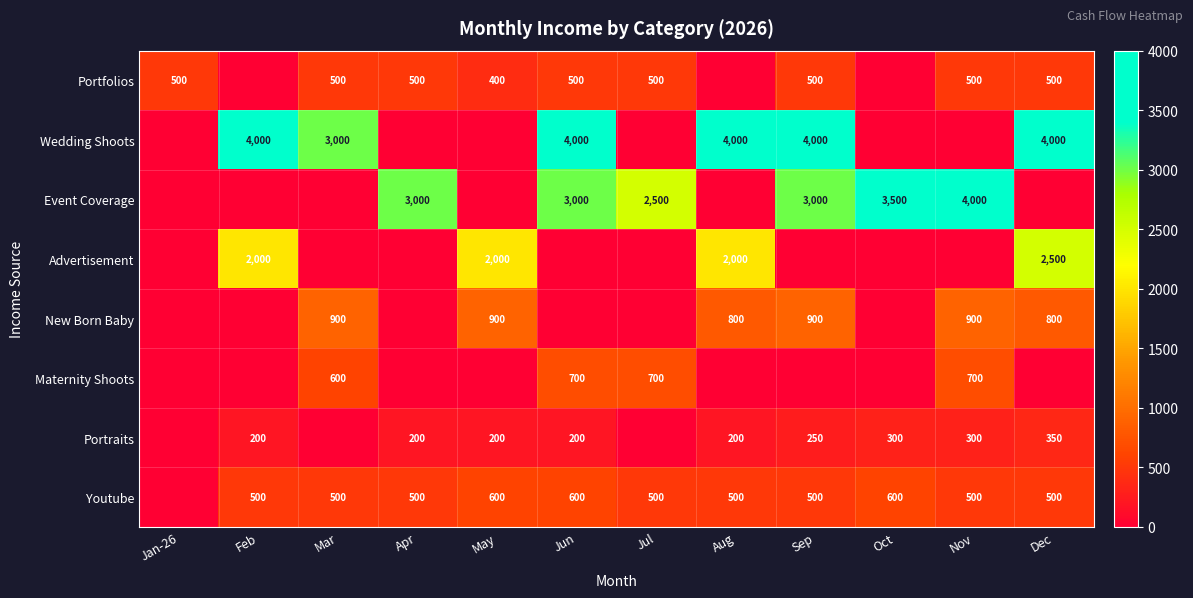

What is the difference between the Youtube values at Nov and Jun?

100